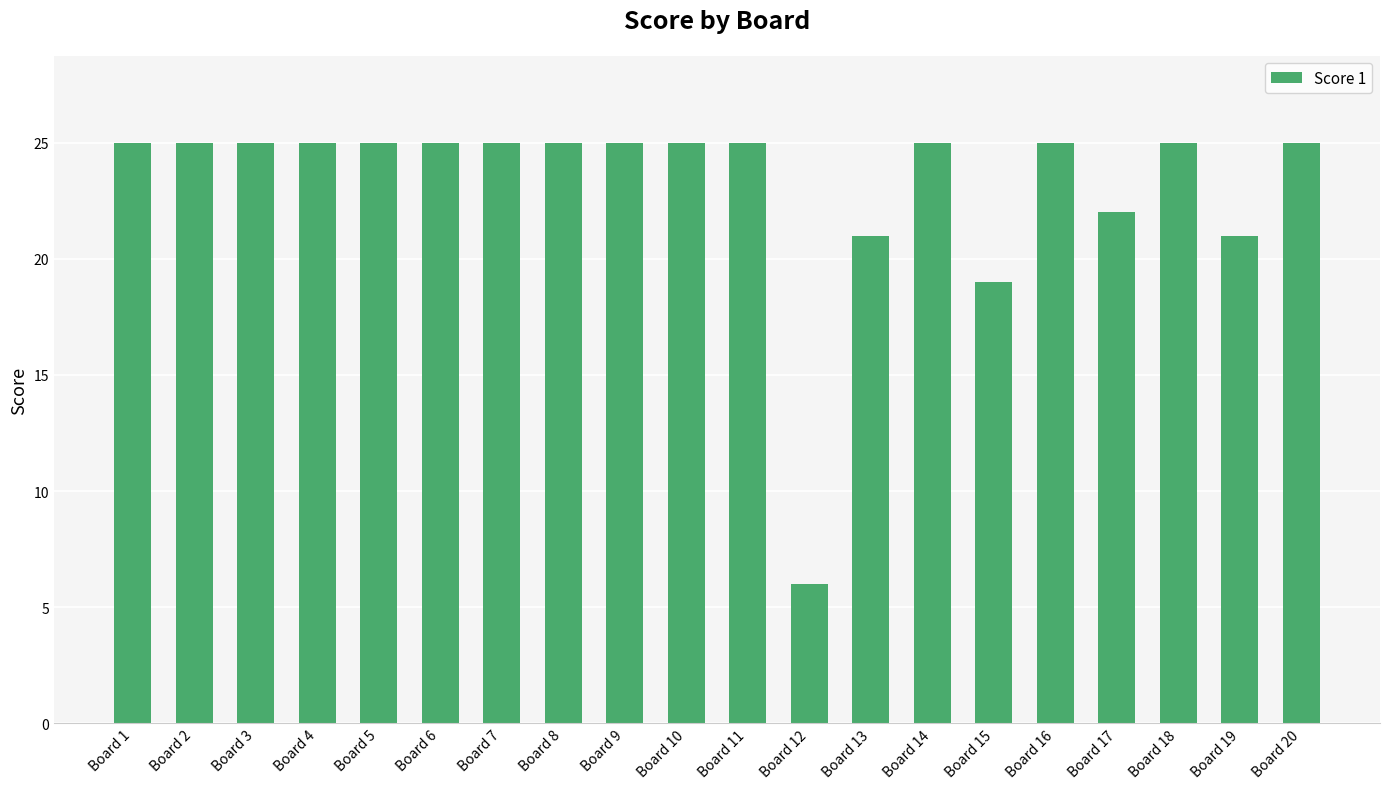

At which label is the value closest to 15?

Board 15